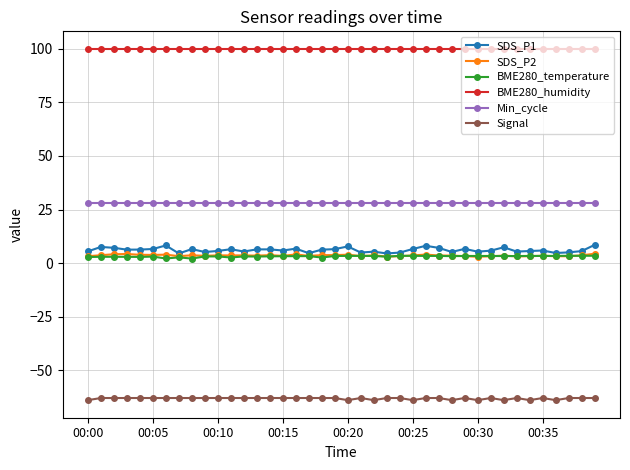

What is the difference between the second highest and minimum values in the SDS_P2 series?

1.3